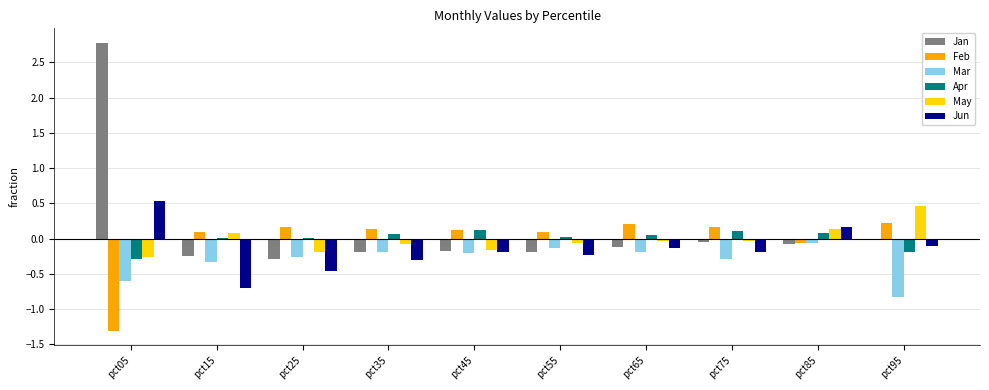

What is the greatest value displayed?

2.8